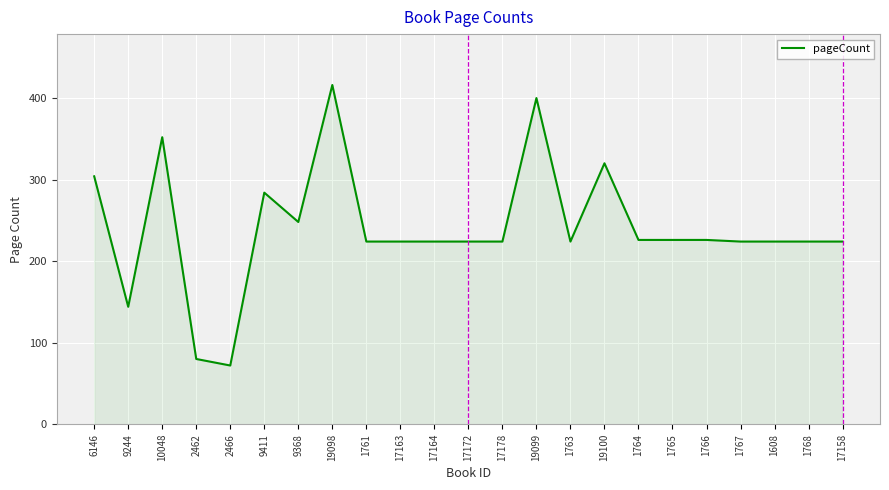

Reading left to right, what are all the values shown in this chart?

304	144	352	80	72	284	248	416	224	224	224	224	224	400	224	320	226	226	226	224	224	224	224